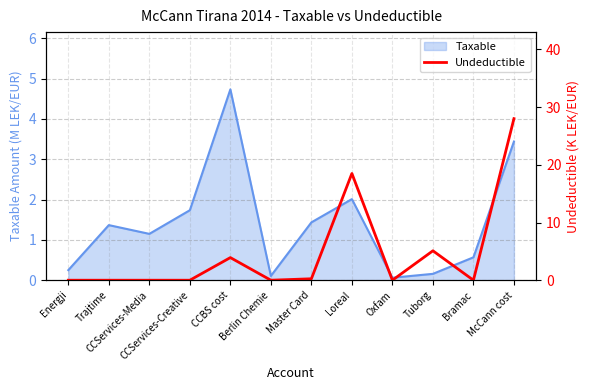

Read the Taxable value at McCann cost.

3.4